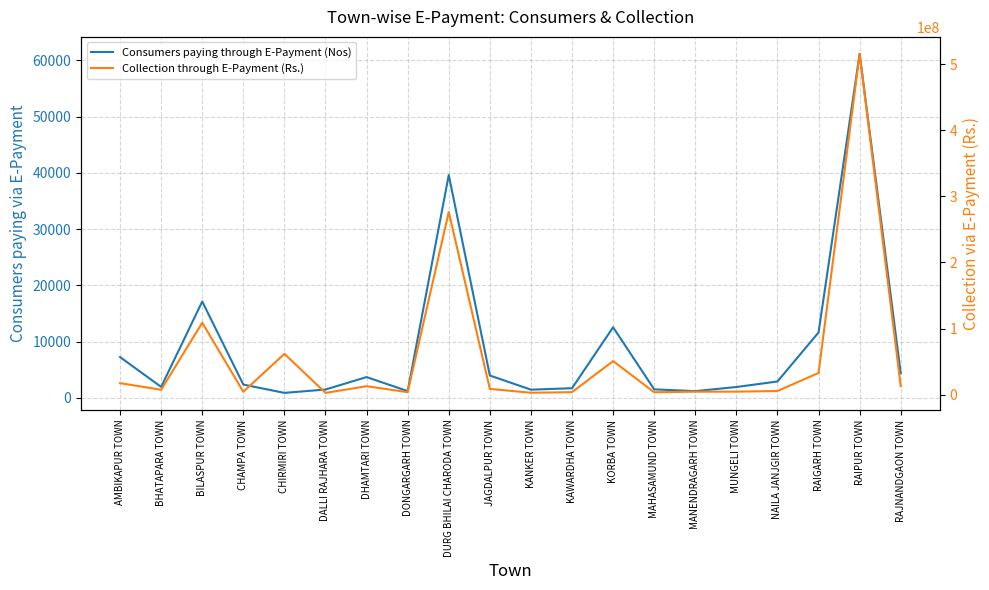

What is the difference between the second highest and minimum values in the Consumers paying through E-Payment (Nos) series?

38719.0